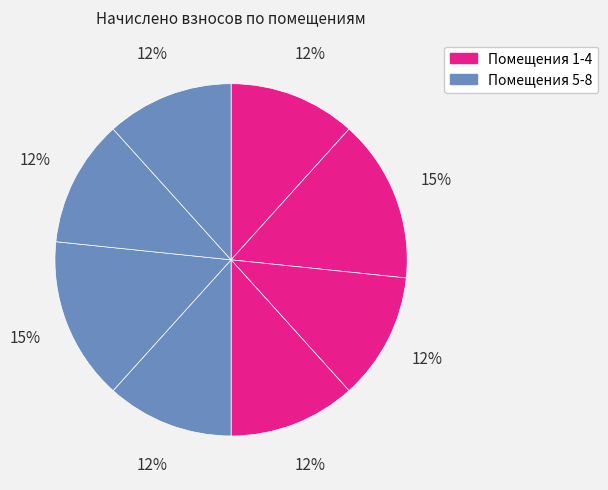

Count the number of slices in the pie.

8